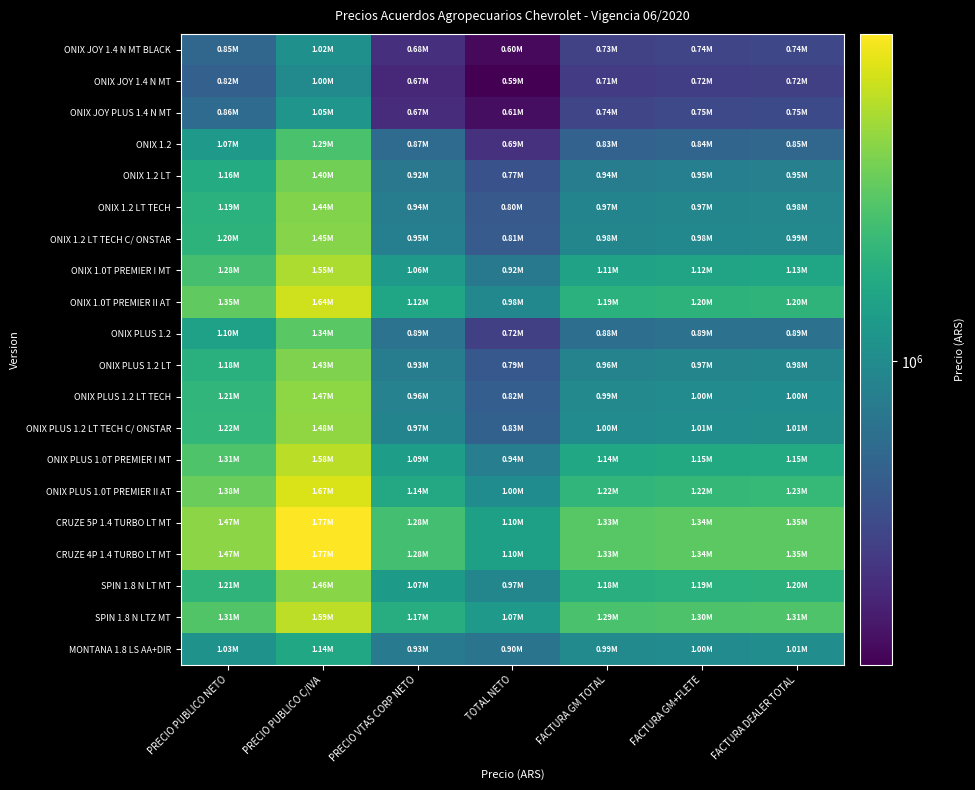

At how many categories does at least one series exceed 1580530?

1